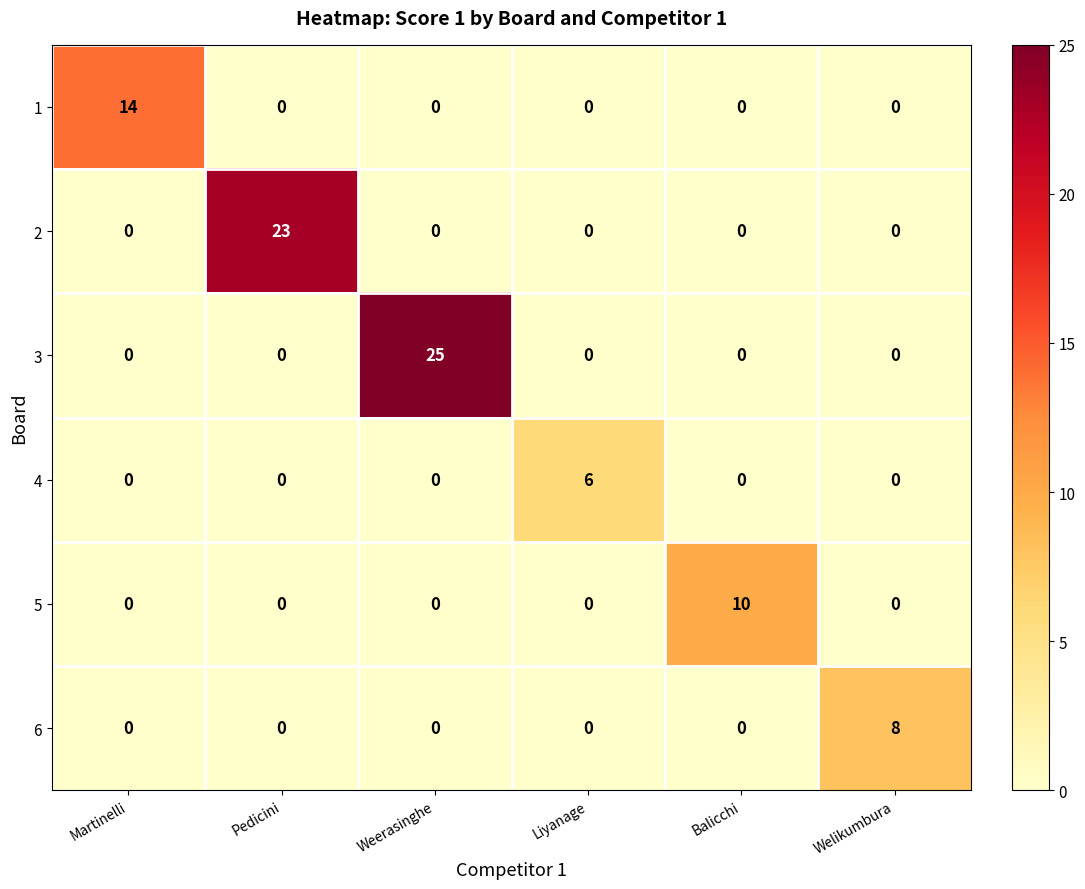

What is the maximum value for 2?

23